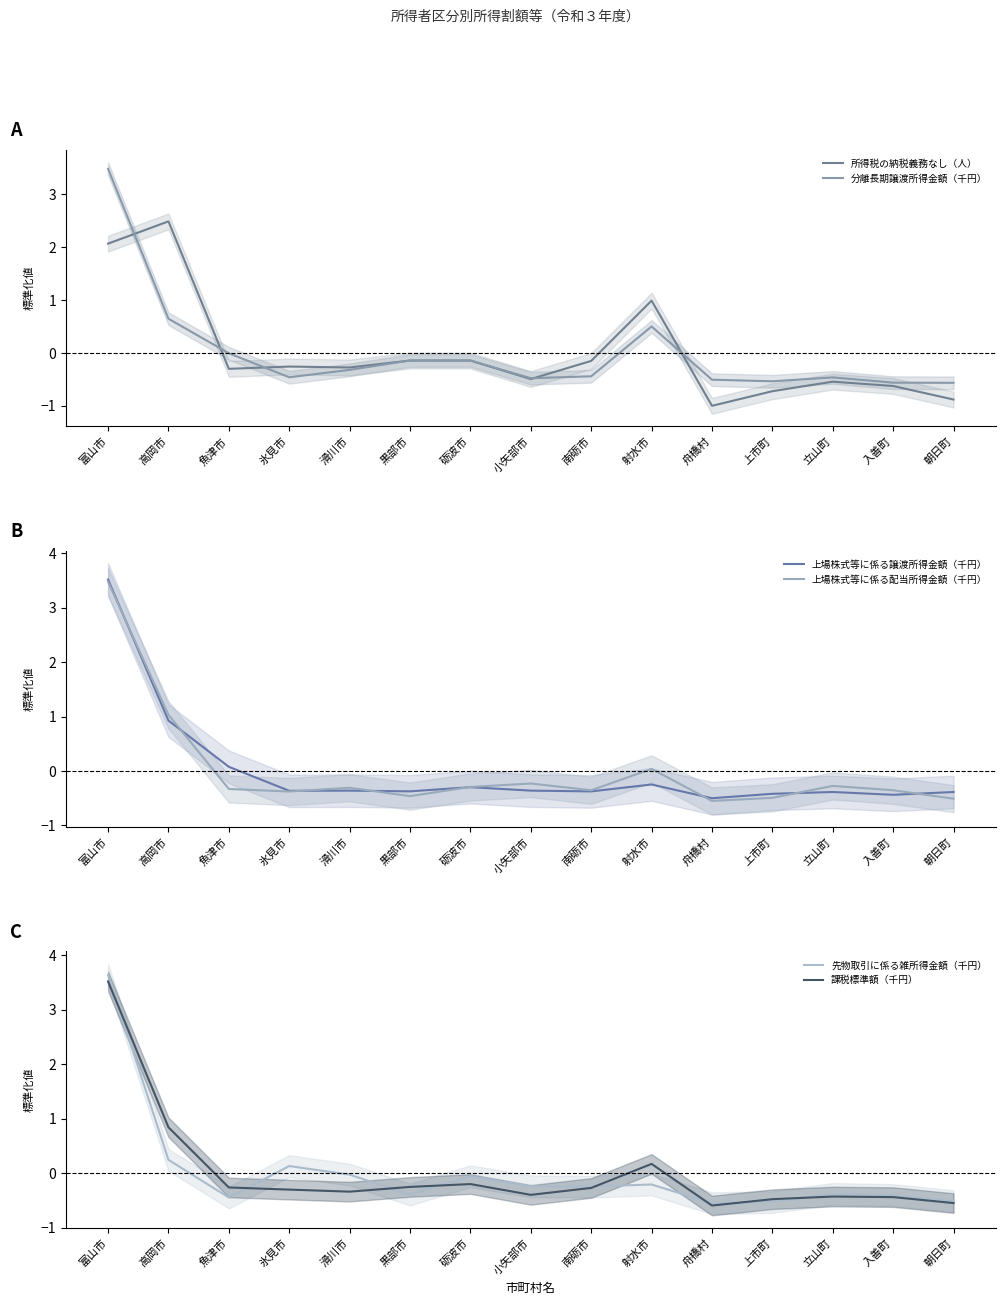

What is the total value across all series at 射水市?

1.2